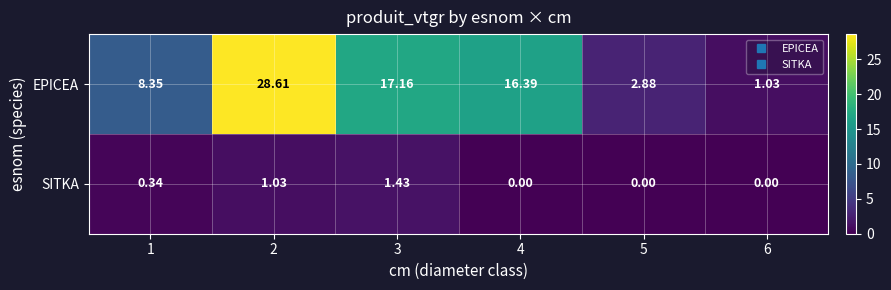

Which series has the largest total across all categories?

EPICEA